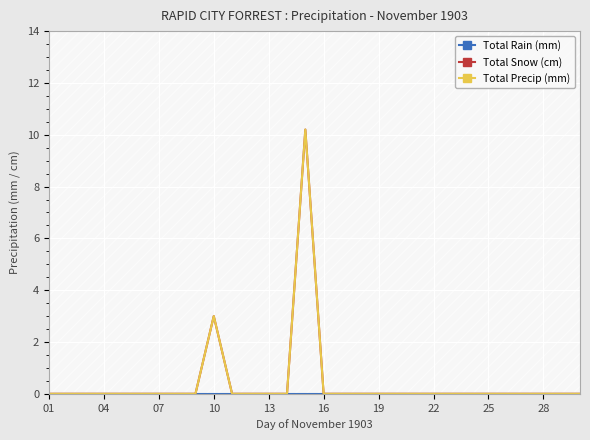

True or false: Total Snow (cm) and Total Rain (mm) intersect in this chart.

False